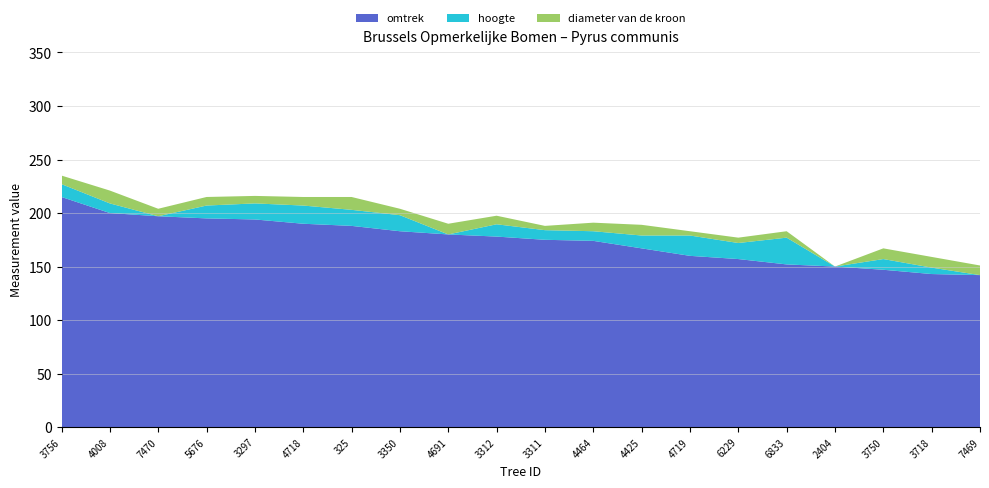

Reading left to right, extract all data points from this chart.

omtrek: 3756=215.0	4008=200.0	7470=197.0	5676=195.0	3297=194.0	4718=190.0	325=188.0	3350=183.0	4691=180.0	3312=178.0	3311=175.0	4464=174.0	4425=167.0	4719=160.0	6229=157.0	6833=152.0	2404=150.0	3750=147.0	3718=143.0	7469=142.0
hoogte: 3756=12.0	4008=9.0	7470=0.0	5676=12.0	3297=15.0	4718=17.0	325=15.0	3350=15.0	4691=0.0	3312=11.5	3311=9.0	4464=9.0	4425=12.0	4719=19.0	6229=15.0	6833=25.0	2404=0.0	3750=10.0	3718=6.0	7469=0.0
diameter van de kroon: 3756=8.0	4008=12.0	7470=7.0	5676=8.0	3297=7.0	4718=8.0	325=12.0	3350=6.0	4691=10.0	3312=8.0	3311=4.0	4464=8.0	4425=10.0	4719=4.0	6229=5.0	6833=6.0	2404=0.0	3750=10.0	3718=10.0	7469=9.0